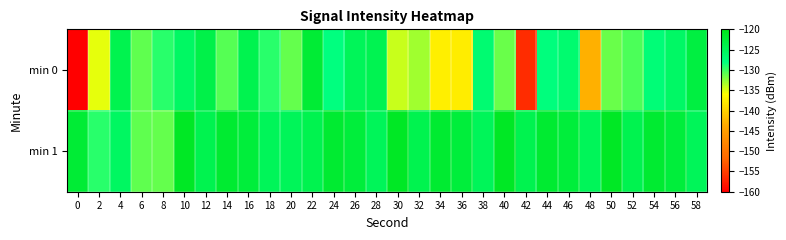

What is the total value across all series at 26?

-247.7